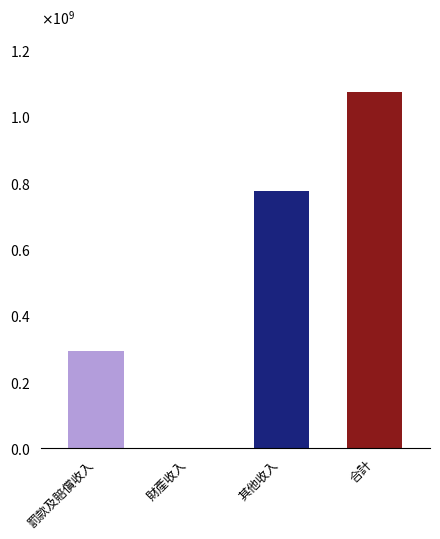

Reading right to left, transcribe all the data shown in this chart.

合計=1072126227	其他收入=775957906	財產收入=2089177	罰款及賠償收入=294079144